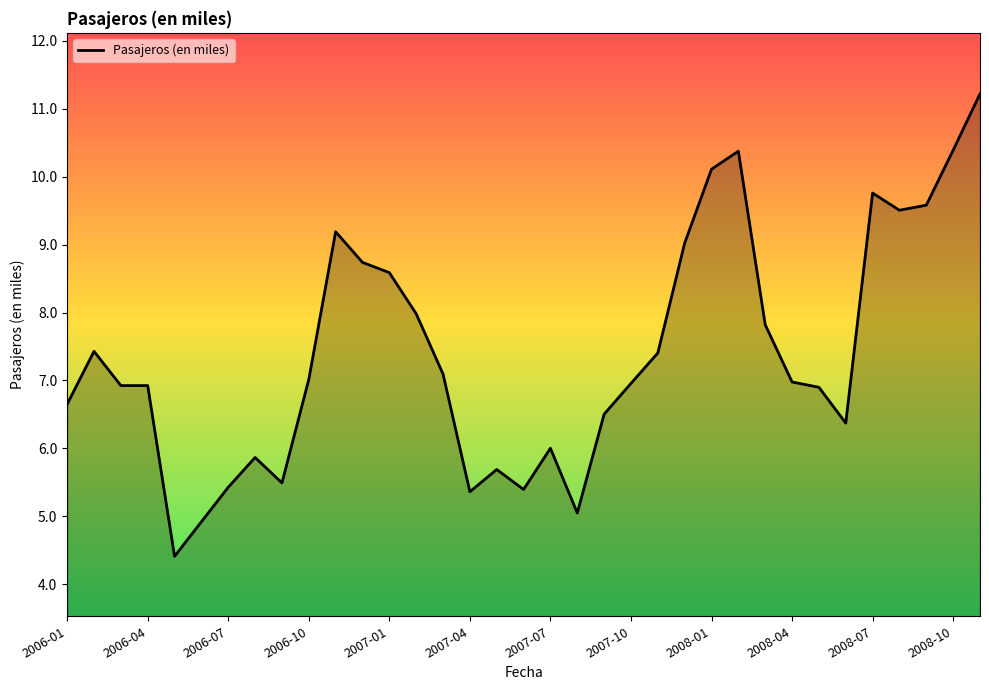

What is the smallest value displayed?

4.4